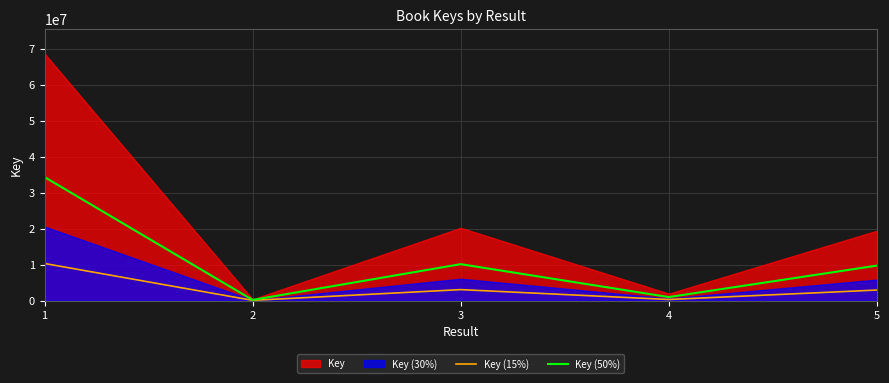

The value of Key (15%) at 1 is 10288827.6. True or false?

True